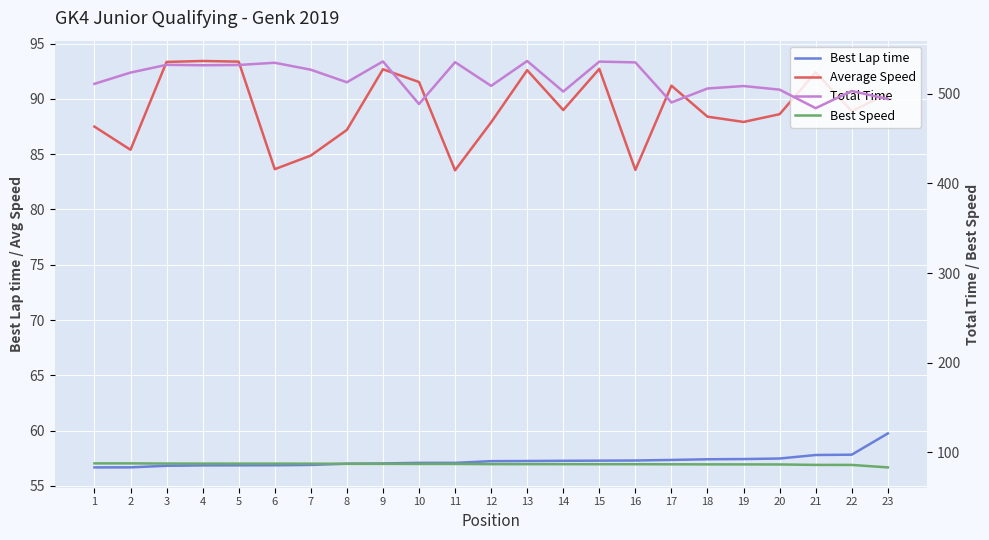

Is it true that Average Speed equals 46.1 at 9?

False